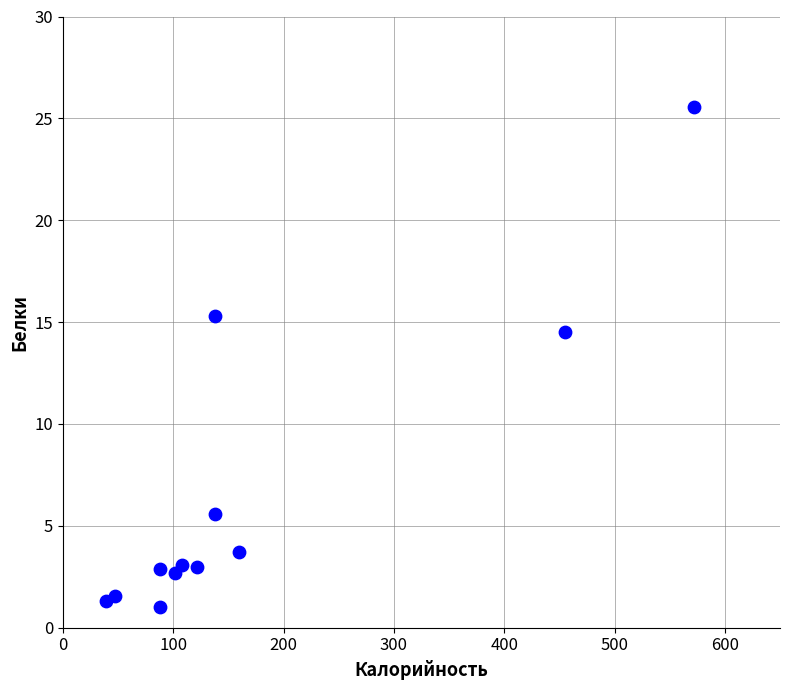

What Y value in the scatter plot is closest to 13?

14.5